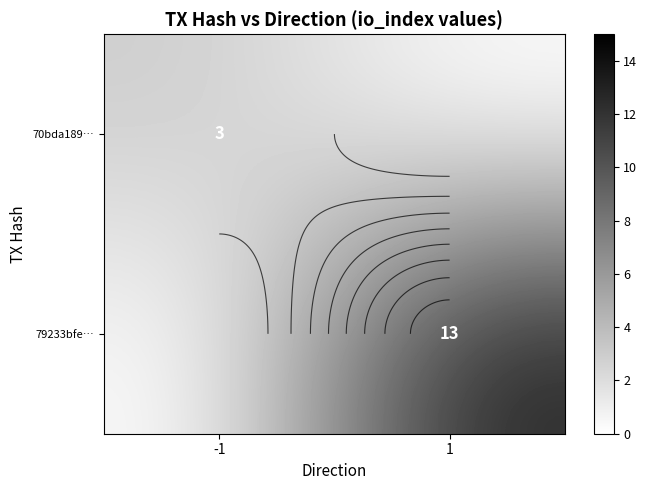

What is the difference between the maximum and minimum values in the 79233bfe… series?

13